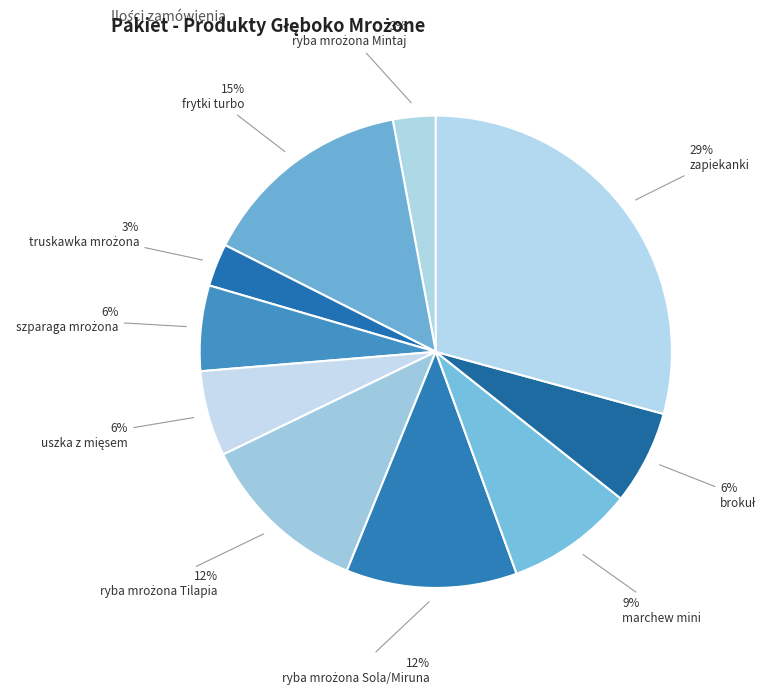

Count the number of slices in the pie.

10